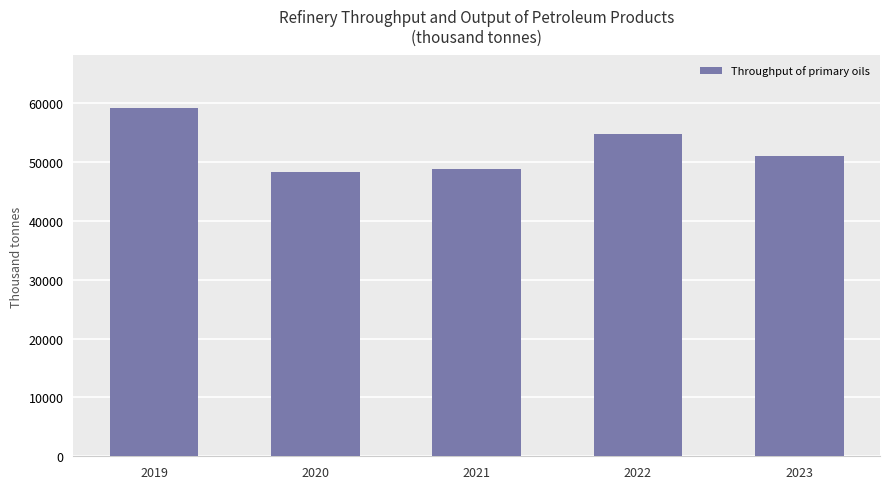

Which has a higher value, 2019 or 2022?

2019